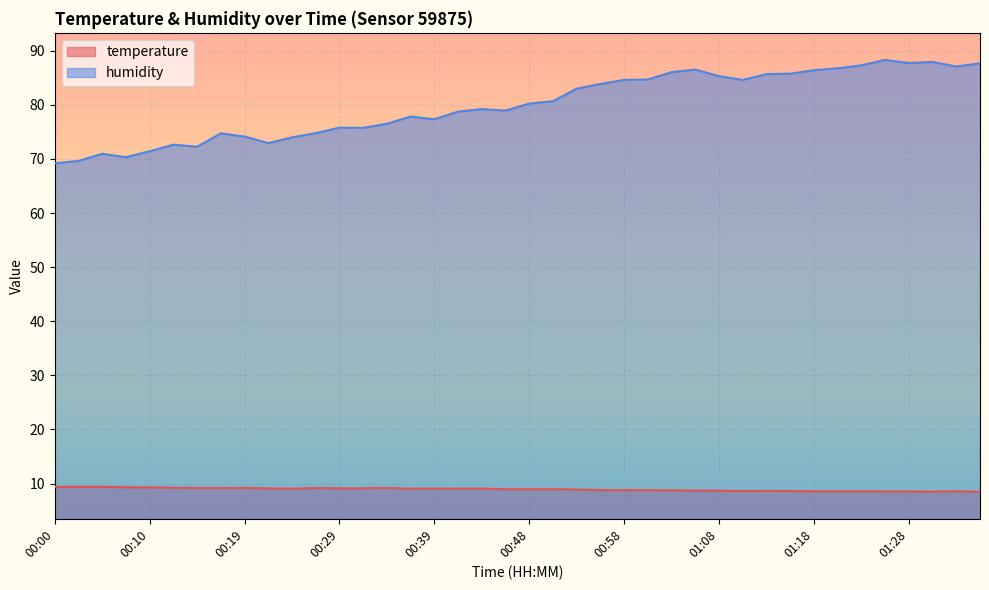

Is the value of temperature at 00:14 greater than the value of humidity at 00:39?

No